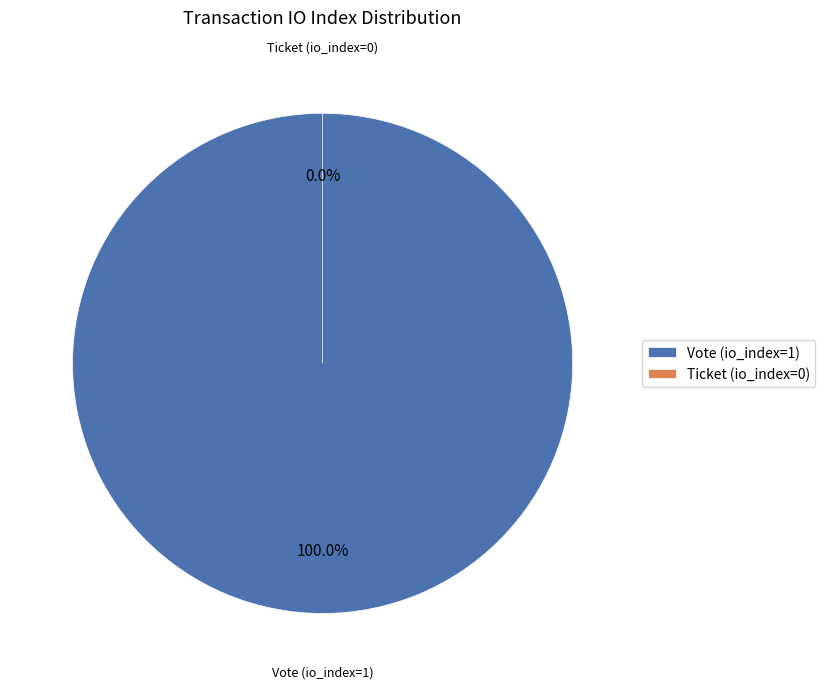

What is the largest slice in the pie chart?

Vote (io_index=1)